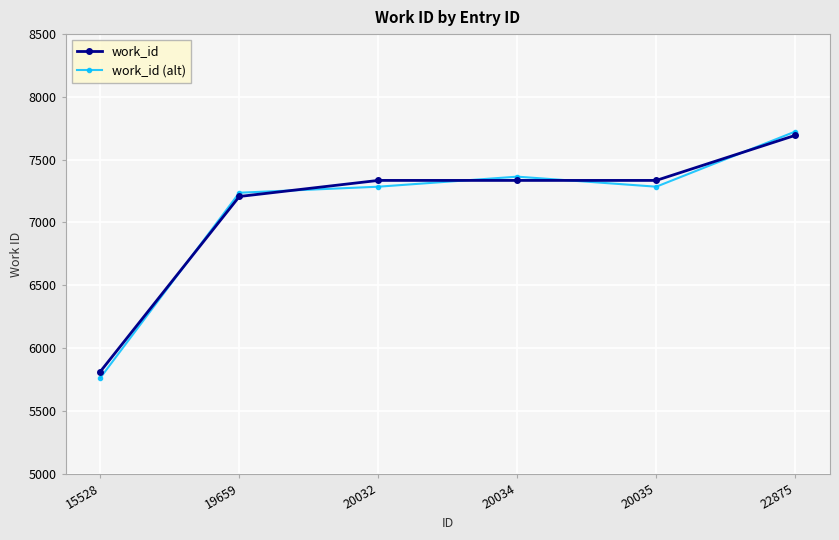

Which series has the widest spread of values?

work_id (alt)